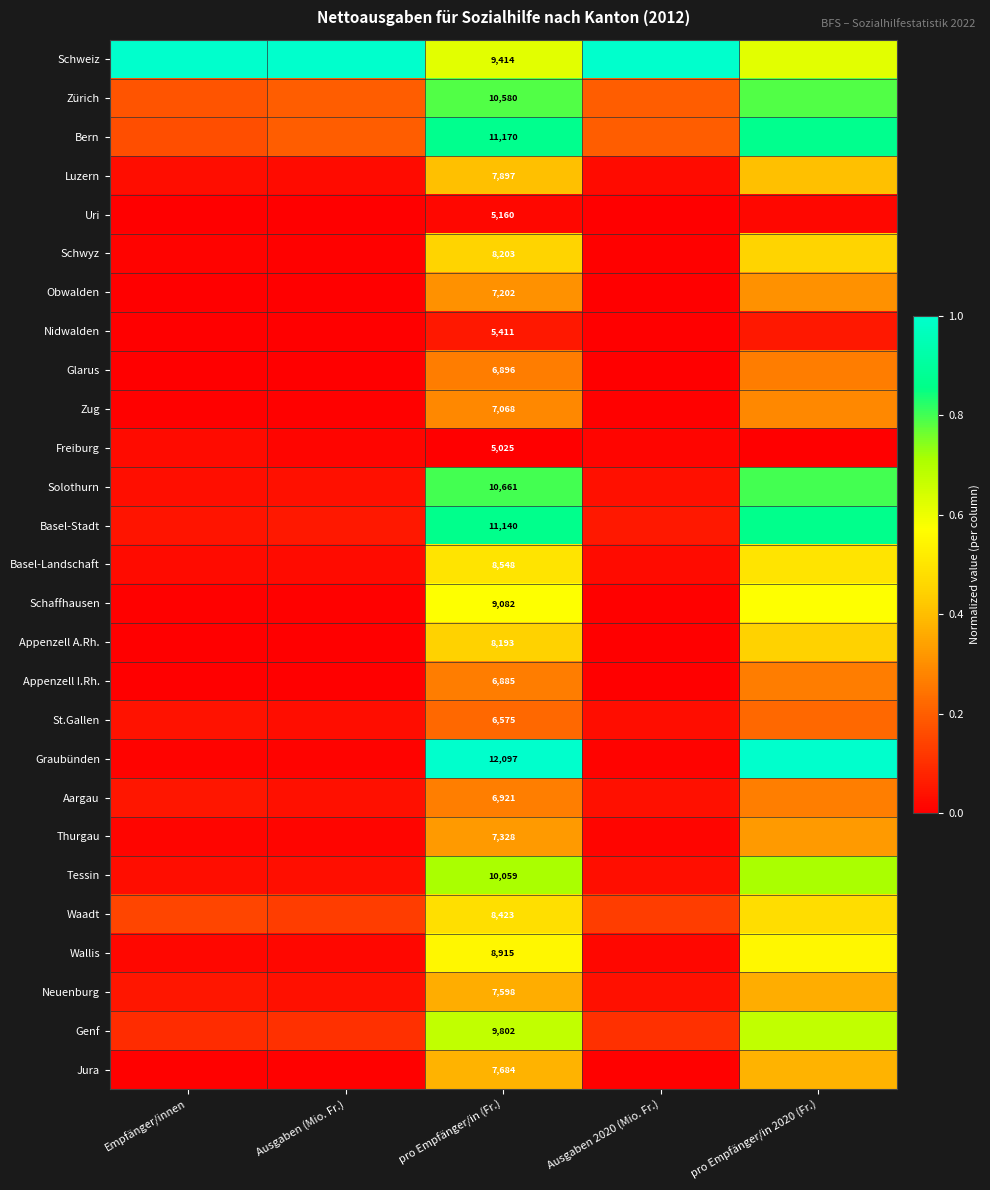

Count the number of categories in the chart.

5